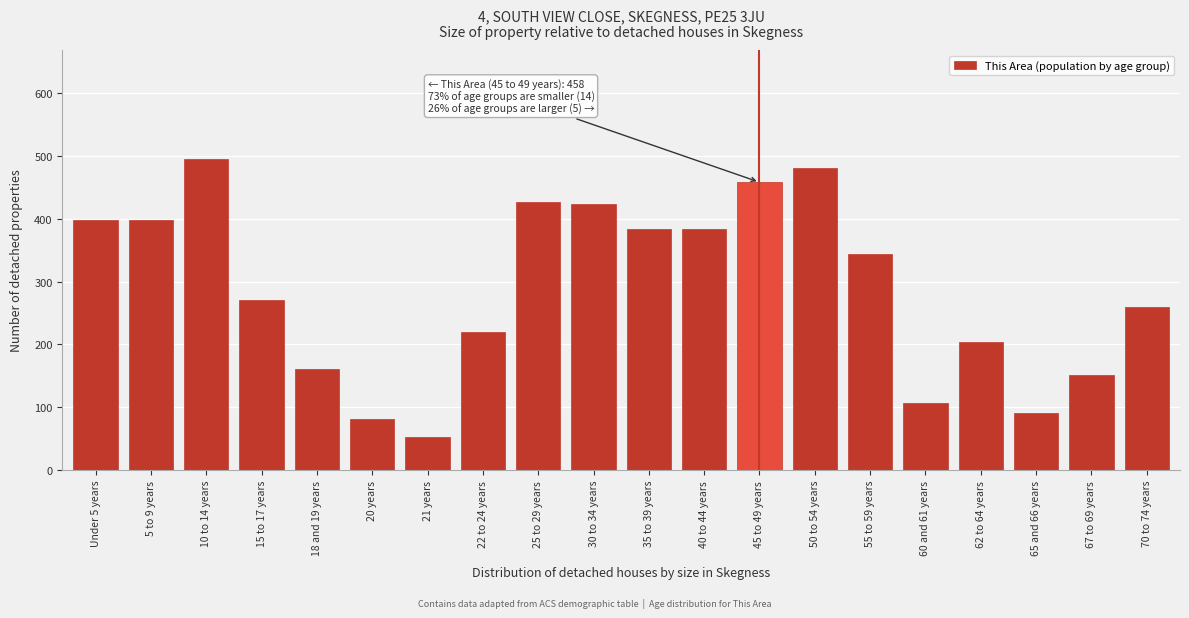

Reading left to right, extract all data points from this chart.

398	398	495	271	160	82	53	220	426	423	384	384	458	480	343	106	203	91	152	259